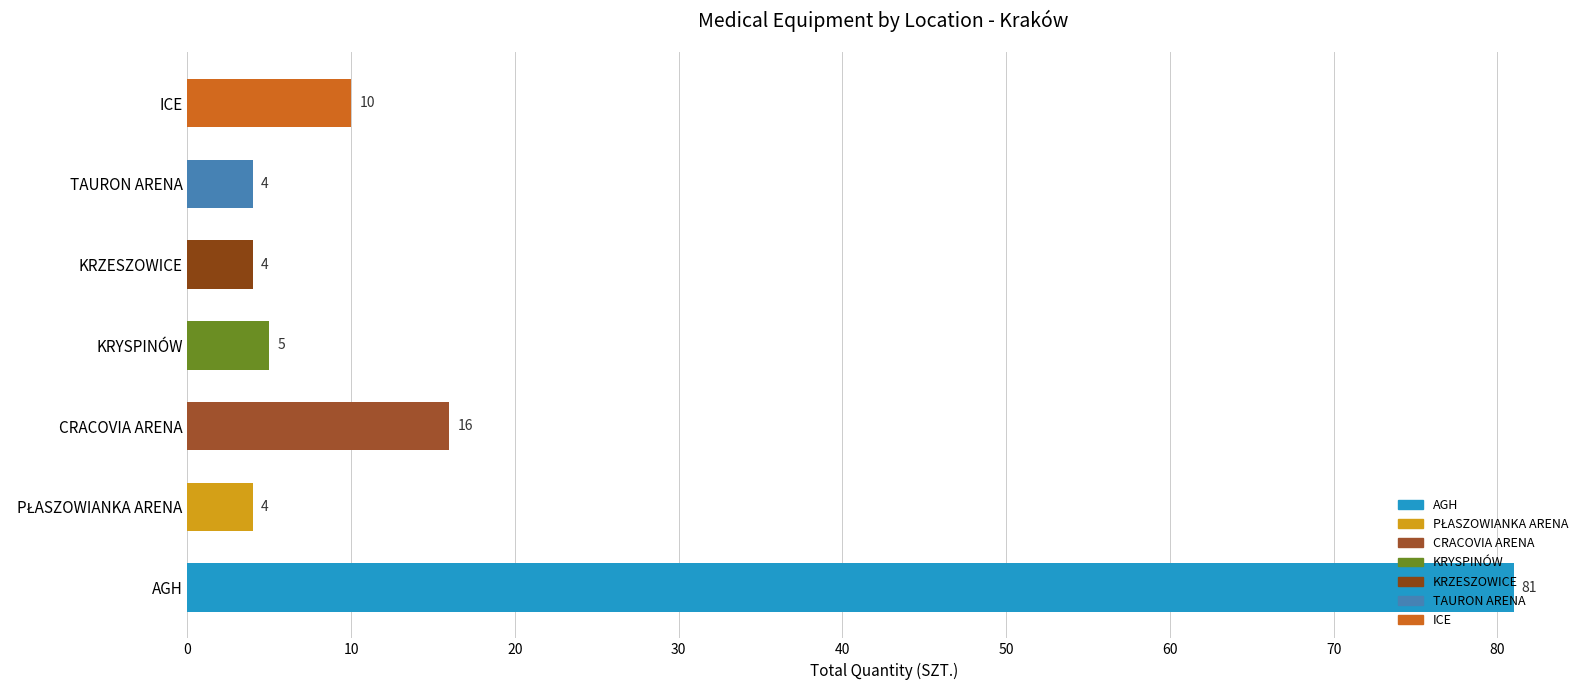

What is the ratio of the value at KRZESZOWICE to the value at ICE?

0.4